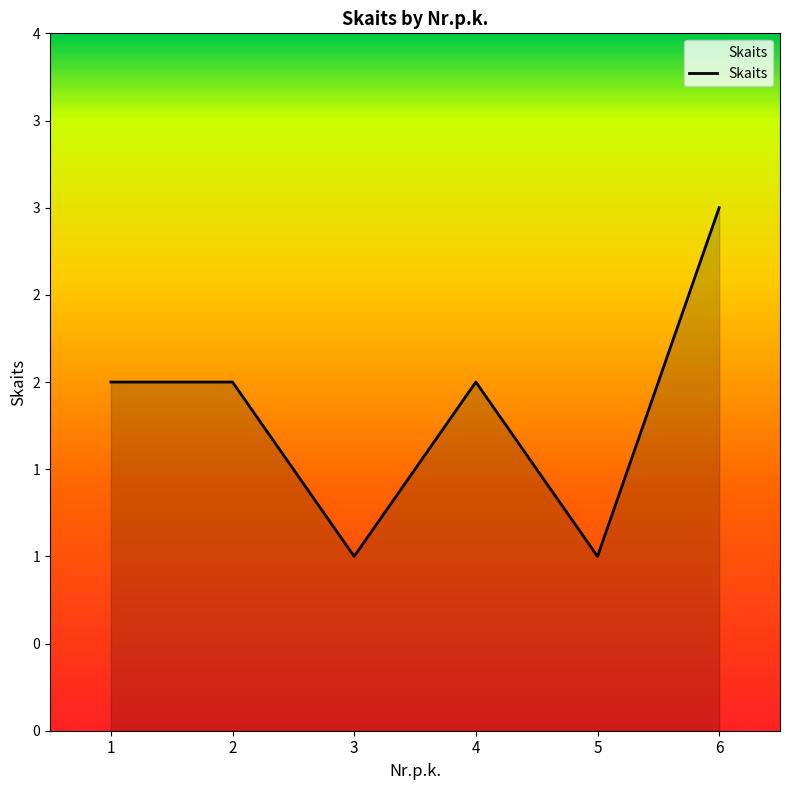

Is this an area chart (filled region under the line)?

Yes